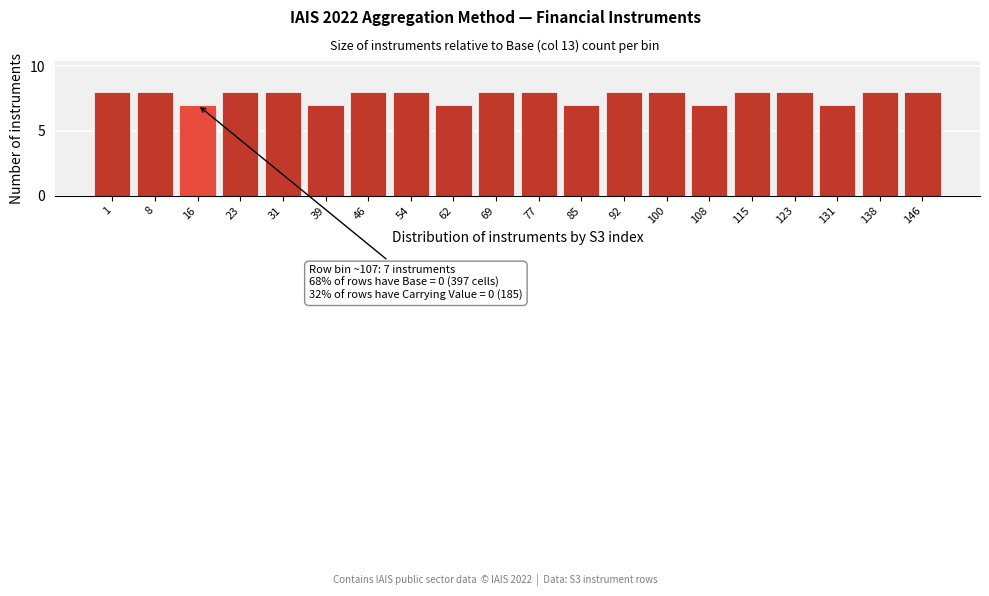

Reading left to right, list all the values displayed in this chart.

8	8	7	8	8	7	8	8	7	8	8	7	8	8	7	8	8	7	8	8